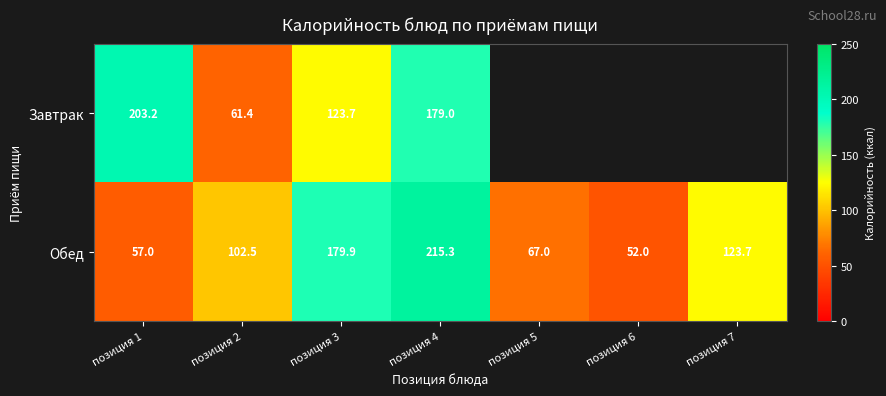

What is the average value of the Обед series?

113.9